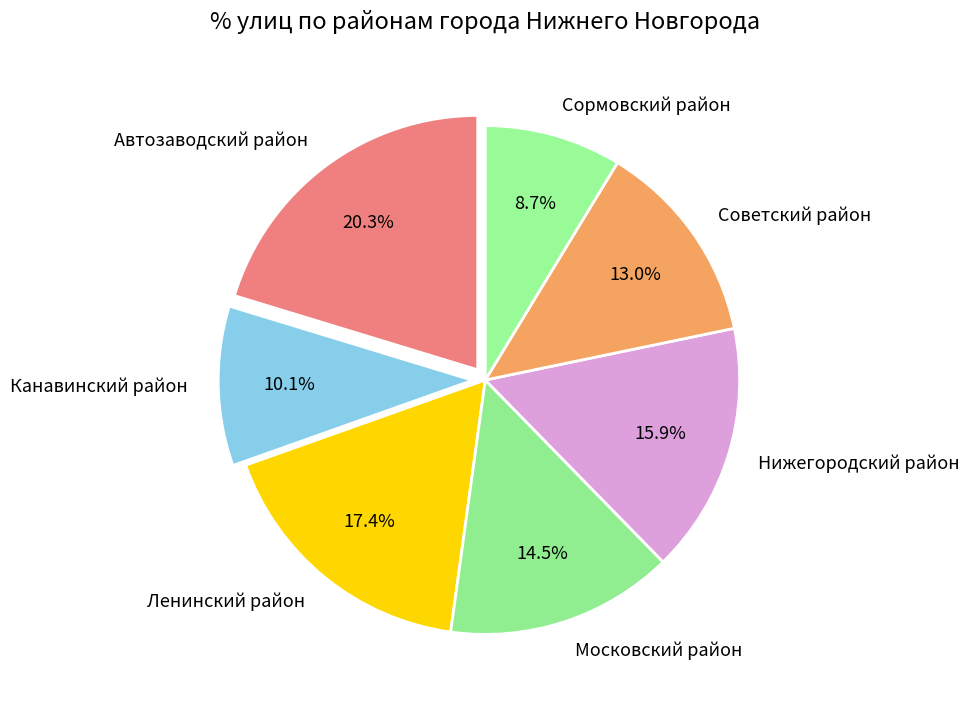

Which category has the smallest portion of the pie?

Сормовский район